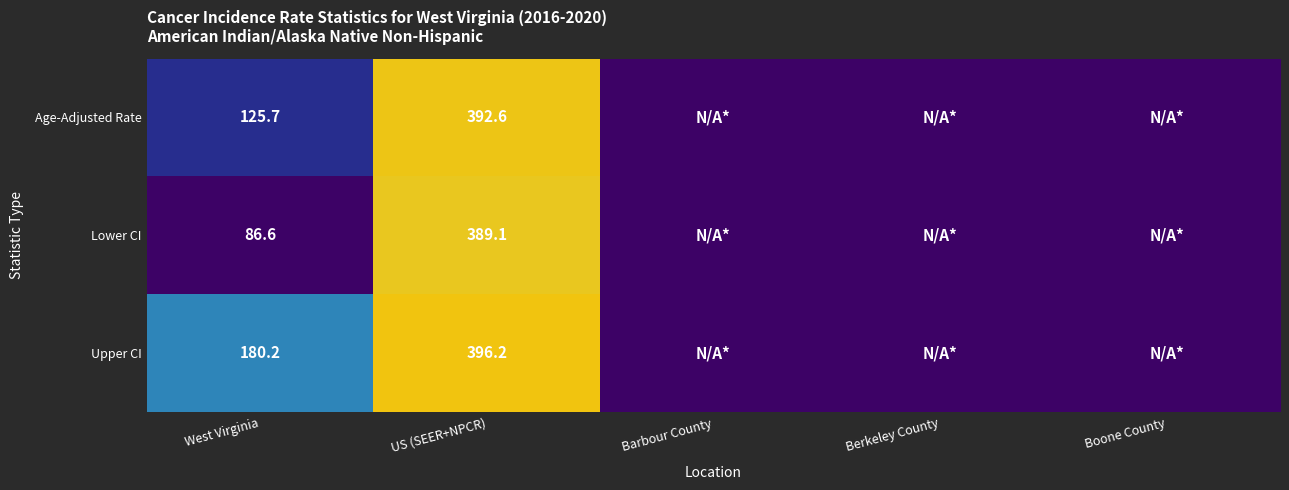

Which has a higher value, Barbour County or West Virginia?

West Virginia